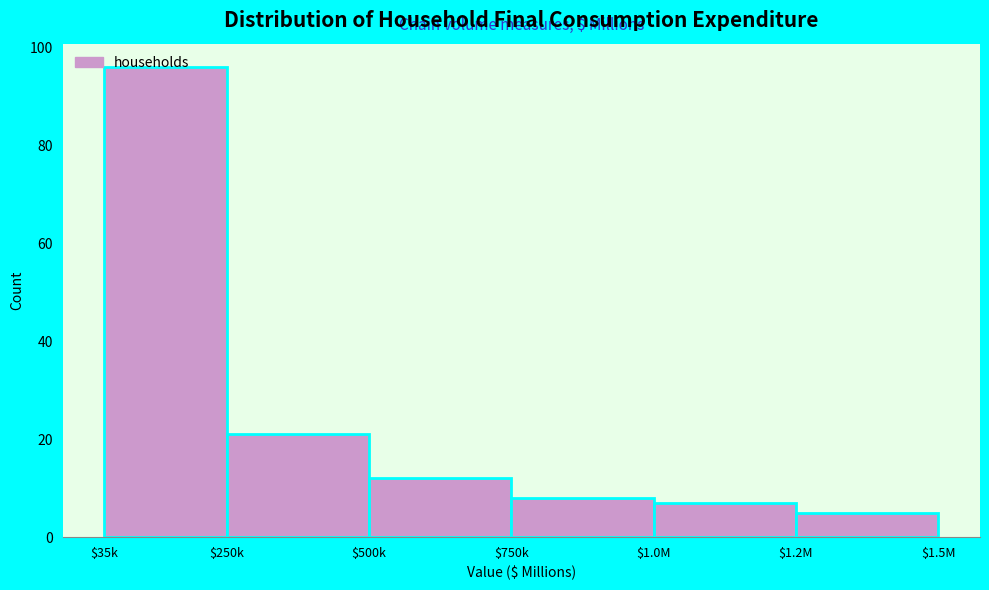

At which label is the value closest to 50?

$250k